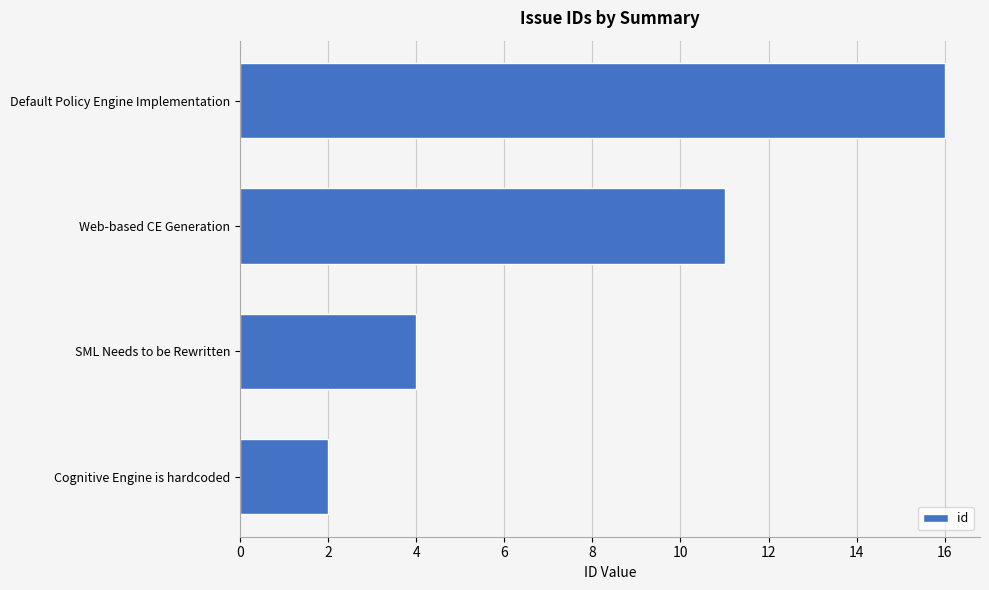

How many values are between 4 and 16?

3